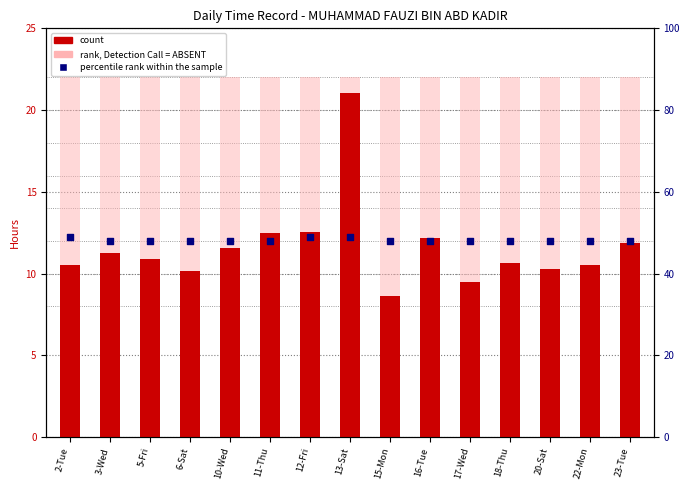

Which series reaches the maximum Y coordinate?

percentile rank within the sample